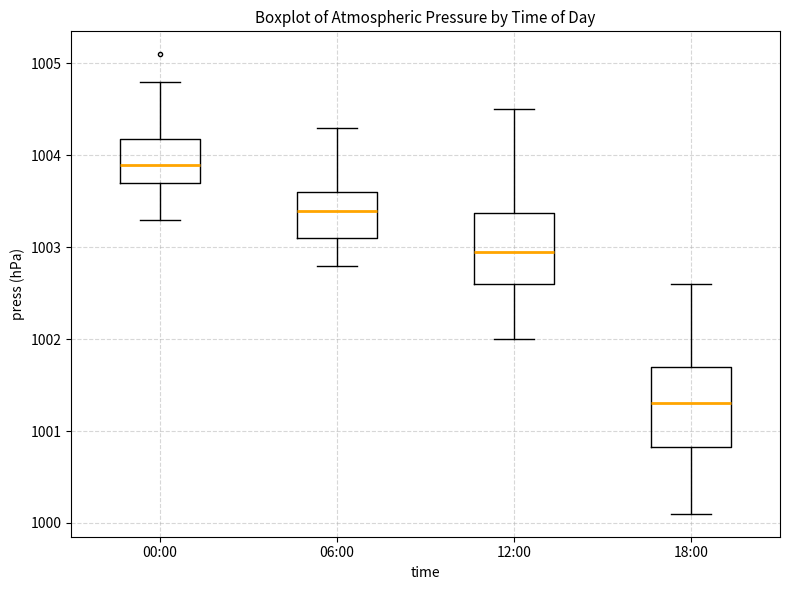

Comparing the boxes themselves (not the whiskers), which one is the tallest?

18:00